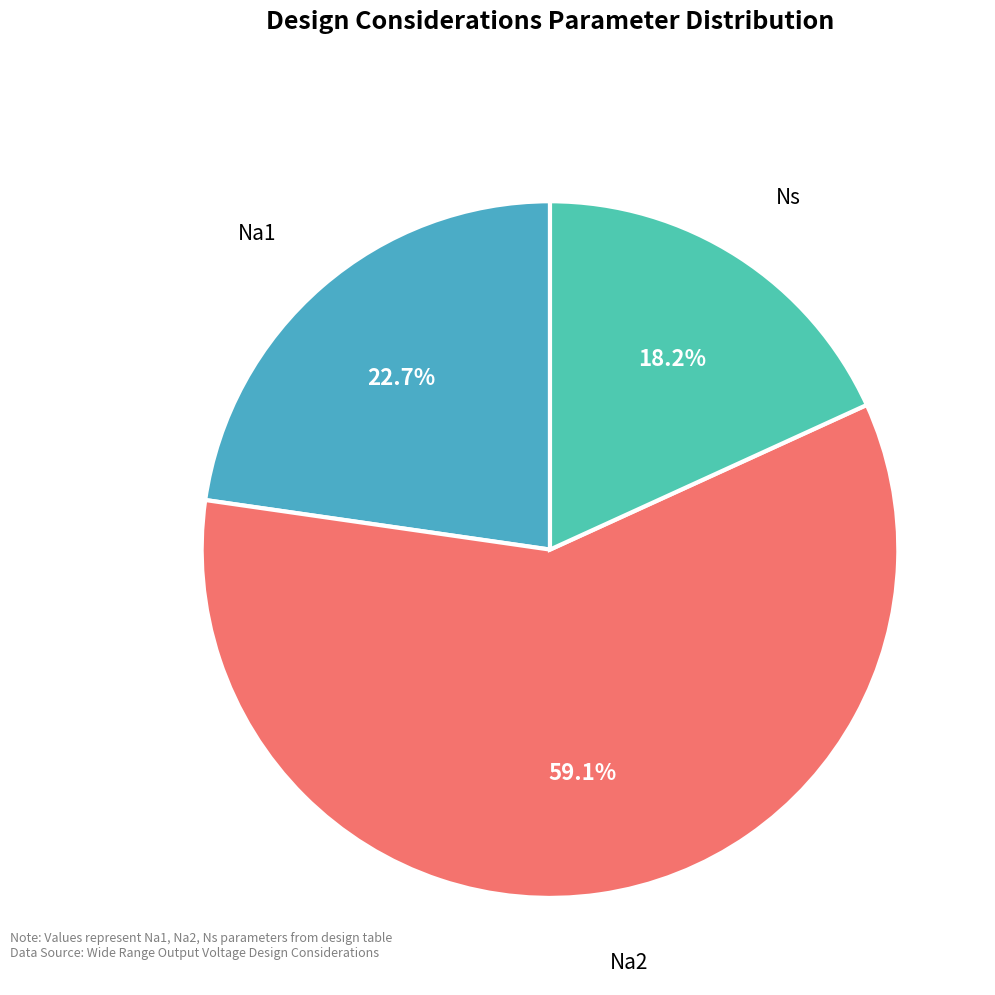

What percentage is the Na2 slice, to the nearest percent?

59%